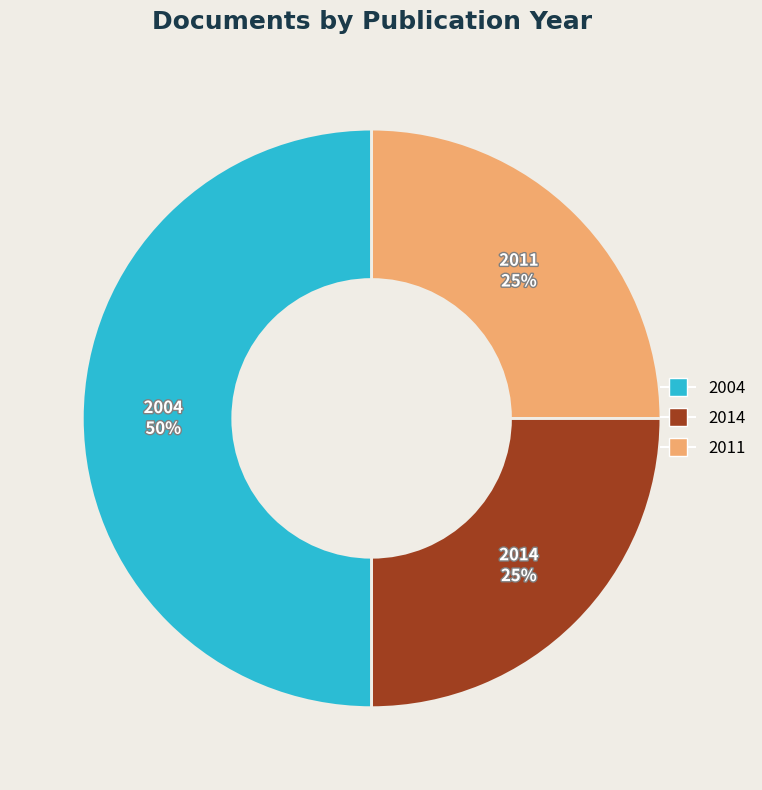

How many segments does this pie chart have?

3